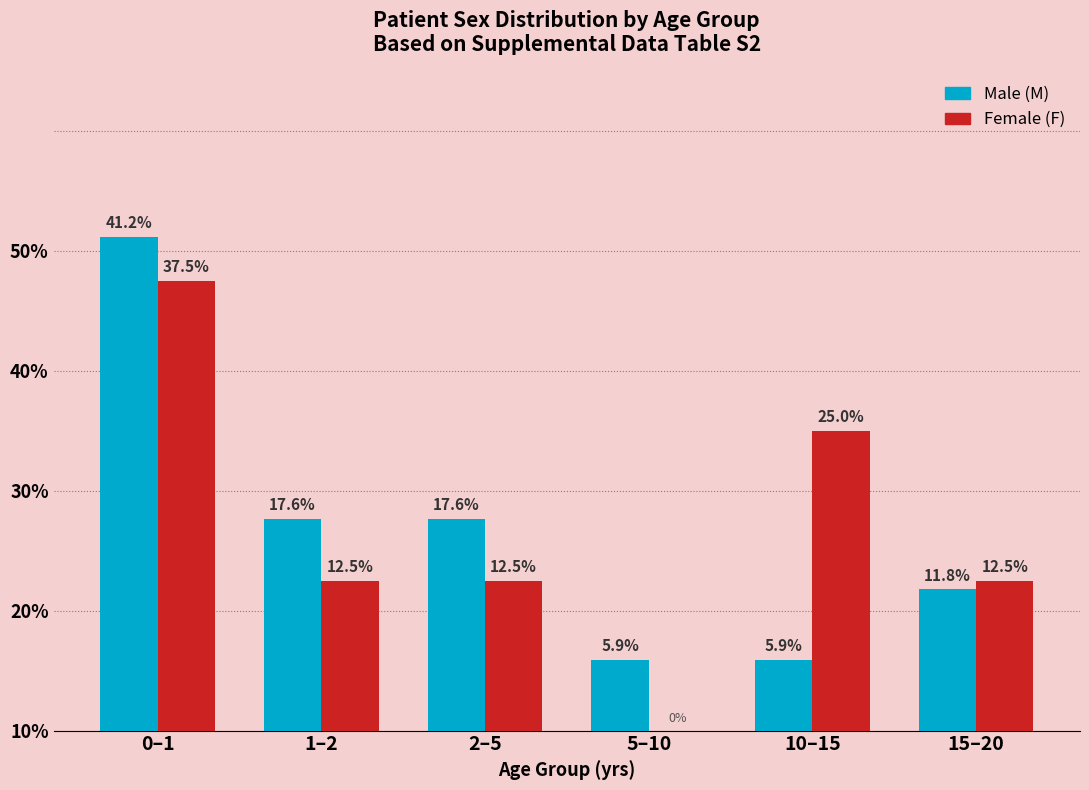

What is the sum of the Male (M) values at 5–10 and 15–20?

17.6